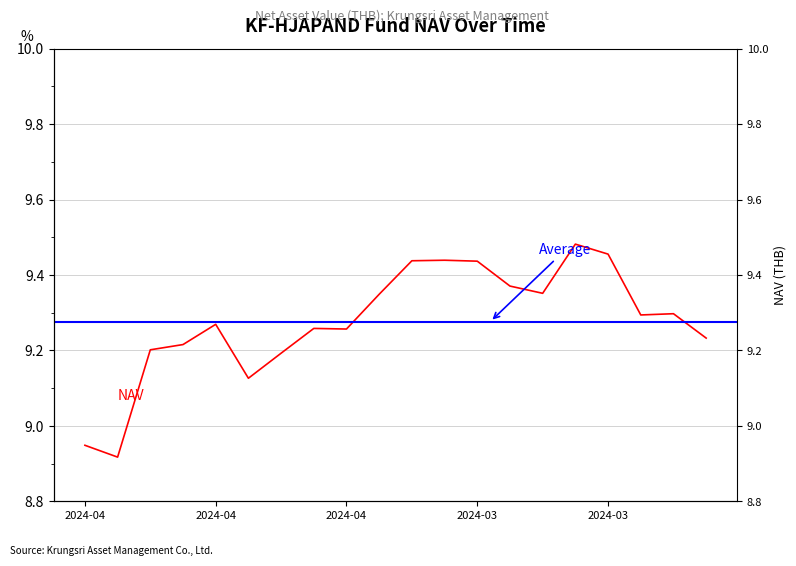

Where does the data first go above 9?

2024-04-11